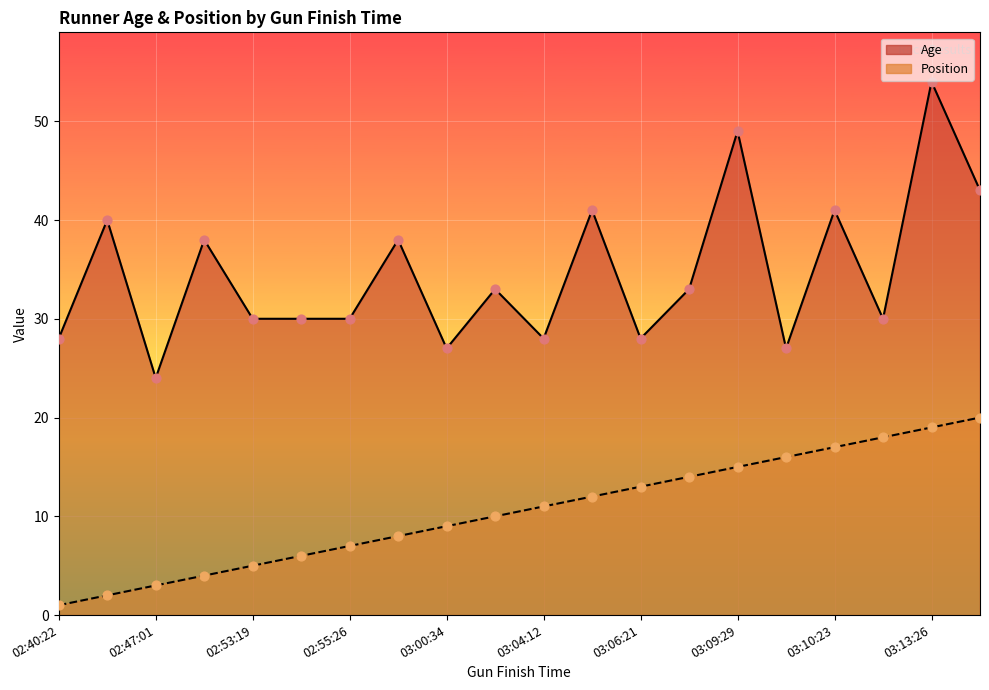

What is the total value across all series at 02:49:31?

42